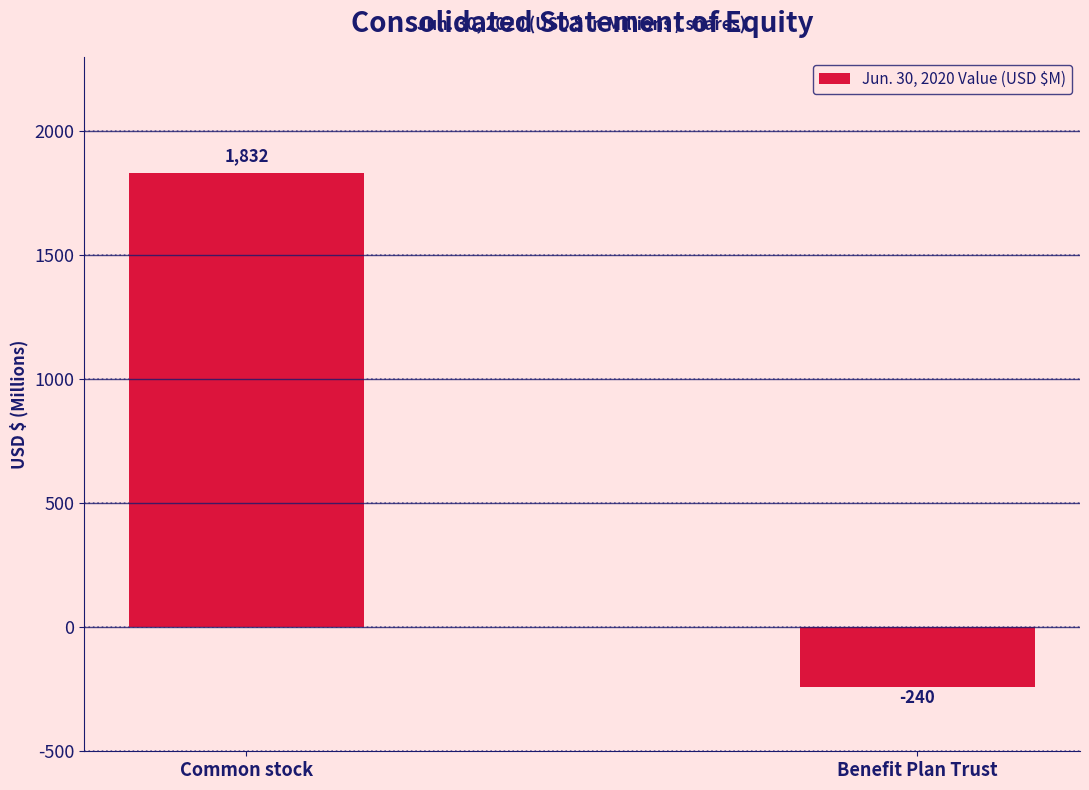

What is the difference between the values at Common stock and Benefit Plan Trust?

2072